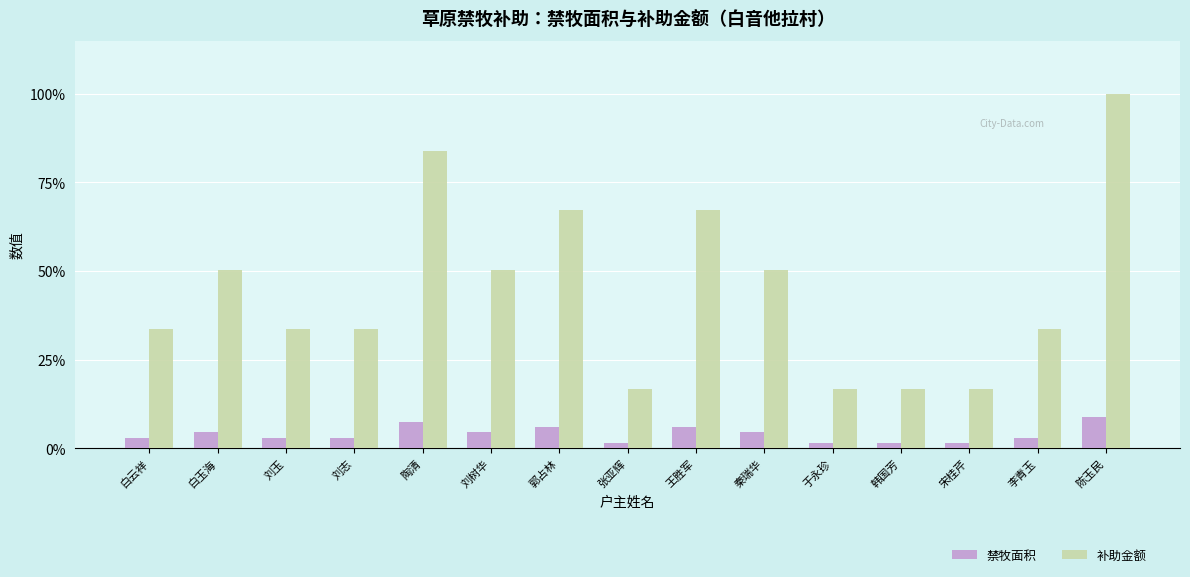

Reading left to right, list all the values displayed in this chart.

禁牧面积: 3.0	4.5	3.0	3.0	7.4	4.5	6.0	1.5	6.0	4.5	1.5	1.5	1.5	3.0	8.9
补助金额: 33.6	50.4	33.6	33.6	84.0	50.4	67.2	16.8	67.2	50.4	16.8	16.8	16.8	33.6	100.0